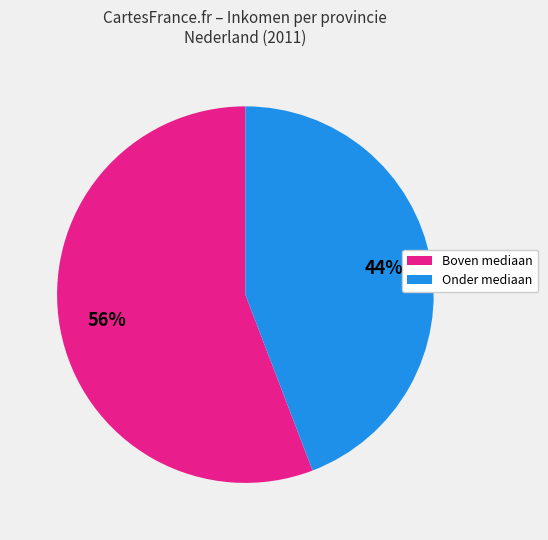

Is there any slice that represents more than half of the pie?

Yes